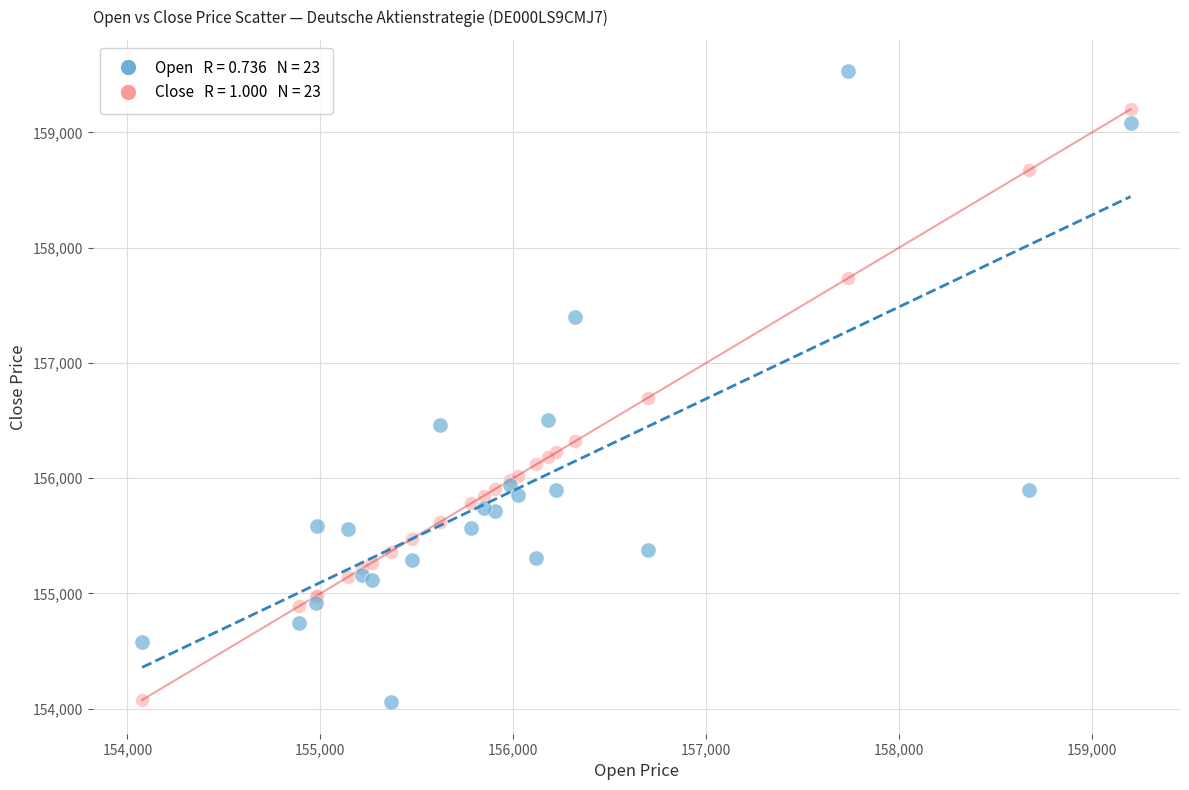

Across all series, what Y value is closest to 156793?

156696